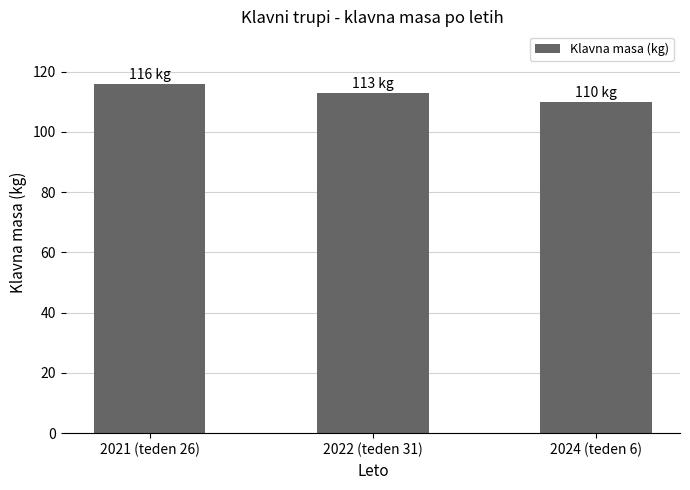

At which label does the data first exceed 113?

2021 (teden 26)